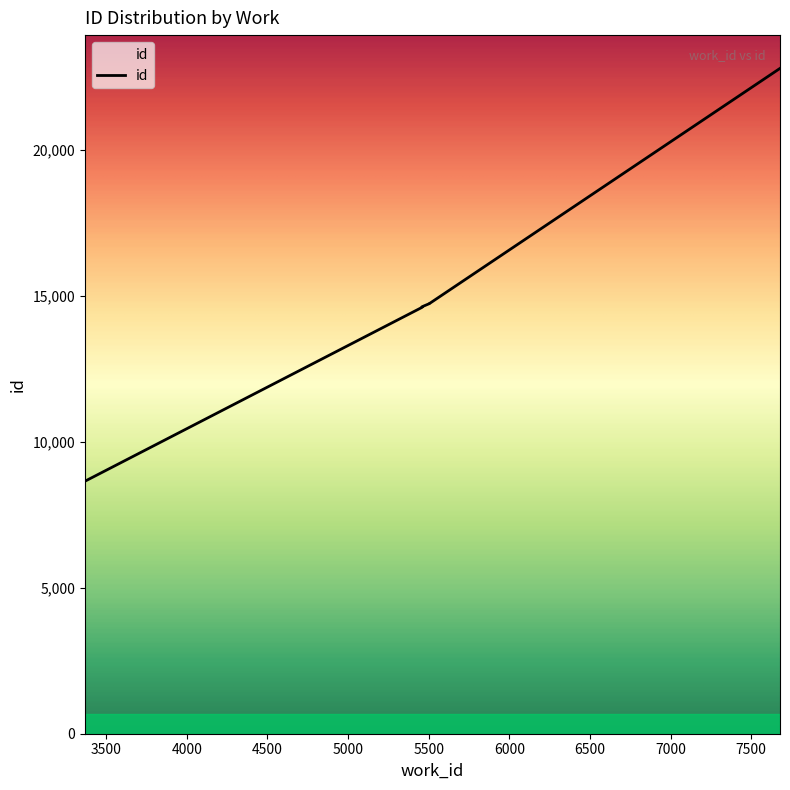

True or false: there are more than 0 points higher than both neighbors.

False